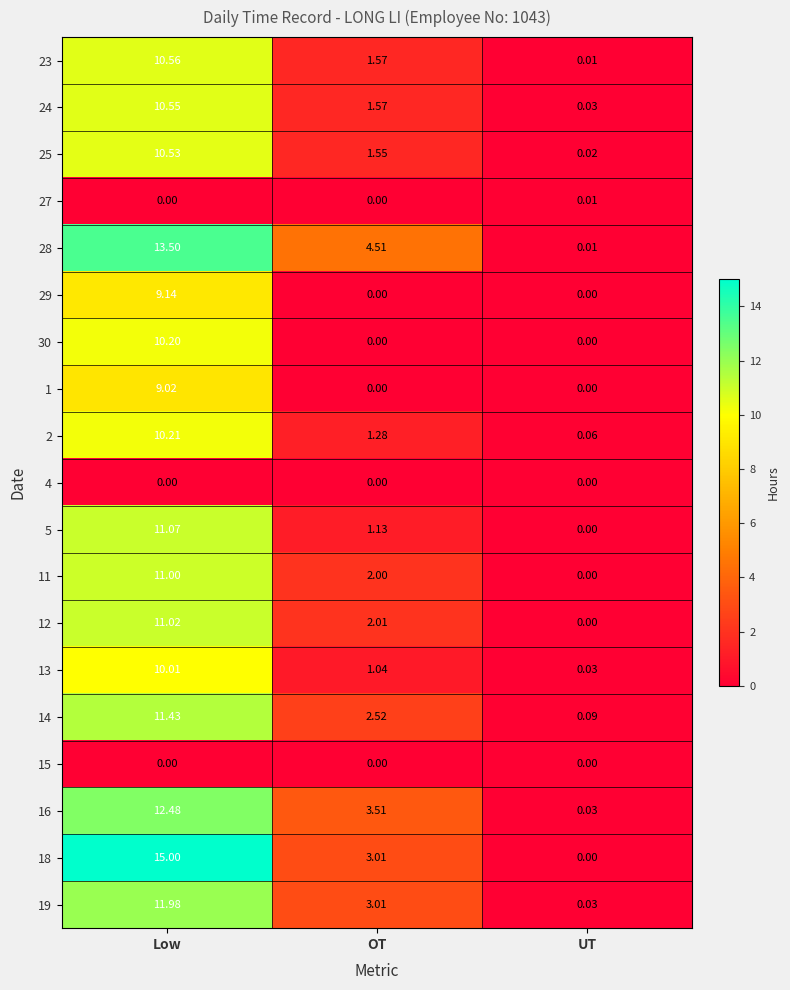

Rank the categories by 24 value from lowest to highest.

UT, OT, Low